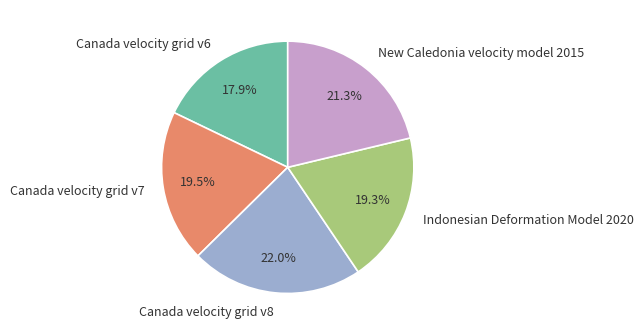

Combined, do Canada velocity grid v7 and New Caledonia velocity model 2015 account for over 50%?

No